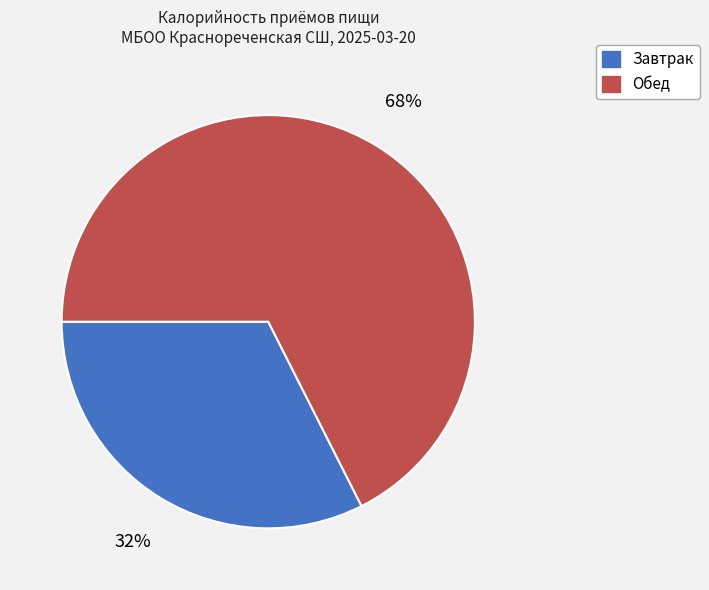

Rank the categories by value from highest to lowest.

Обед, Завтрак